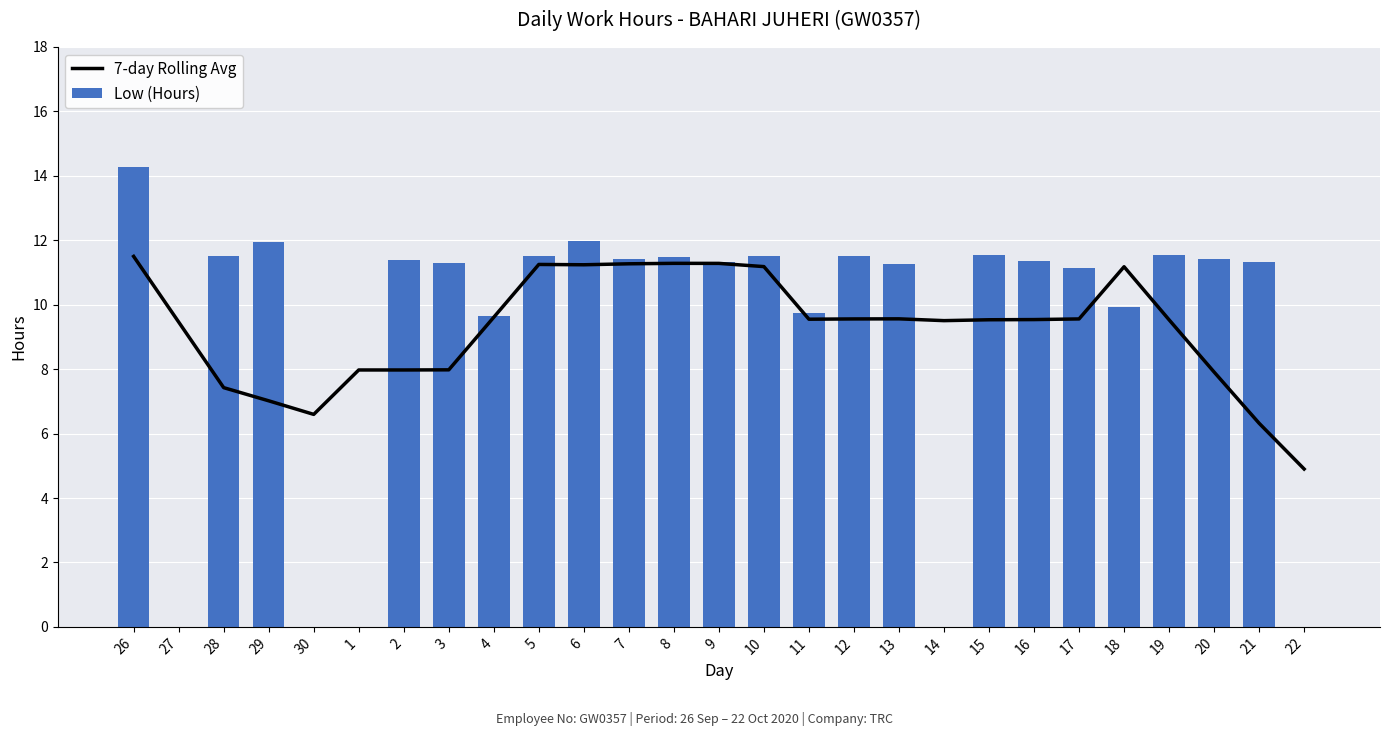

What is the approximate value of Low (Hours) at 11?

9.8